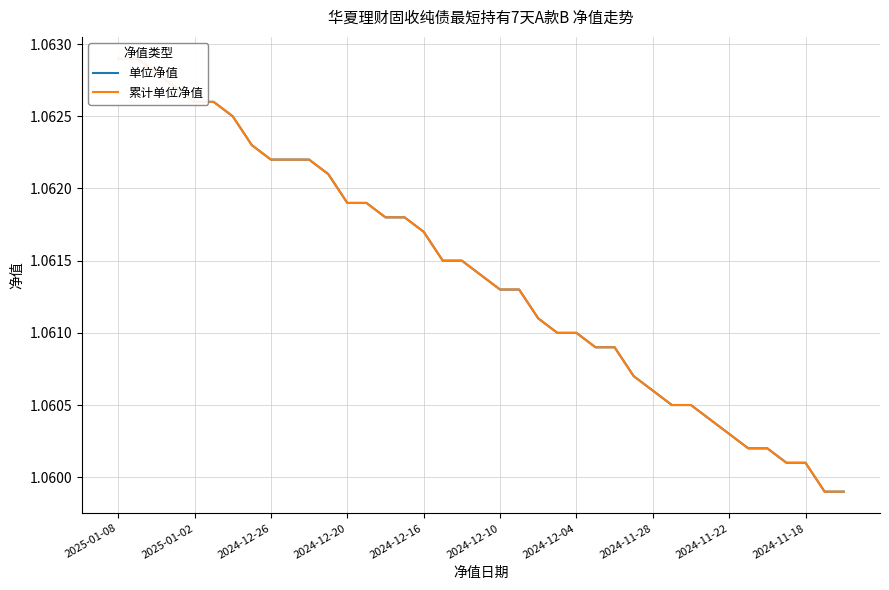

At which label does 累计单位净值 reach its peak?

2025-01-08